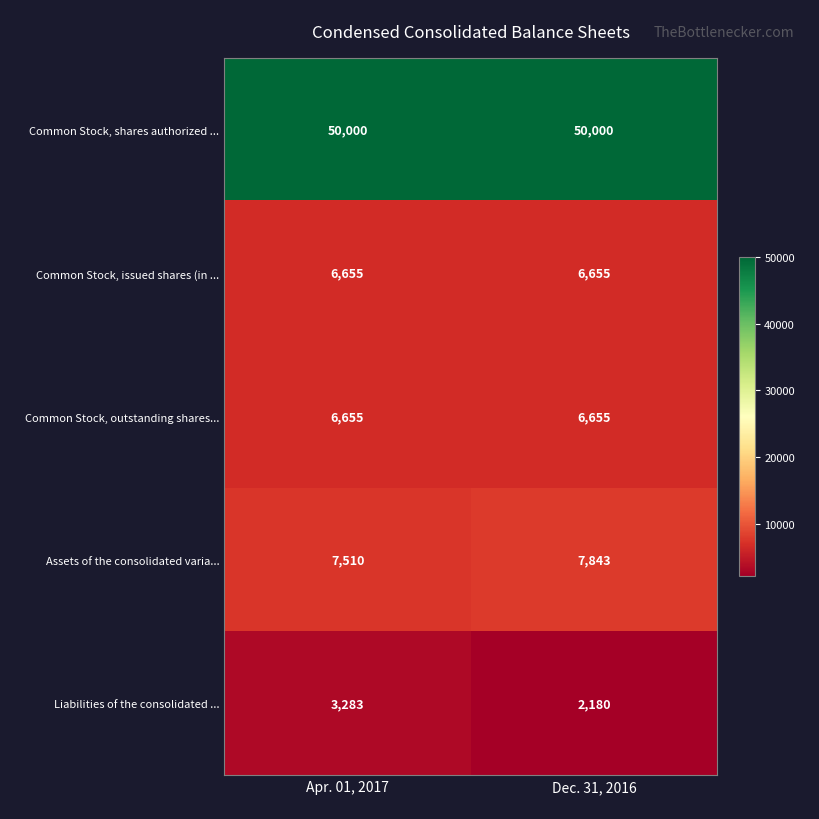

What is the average value of the Common Stock, issued shares (in ... series?

6655